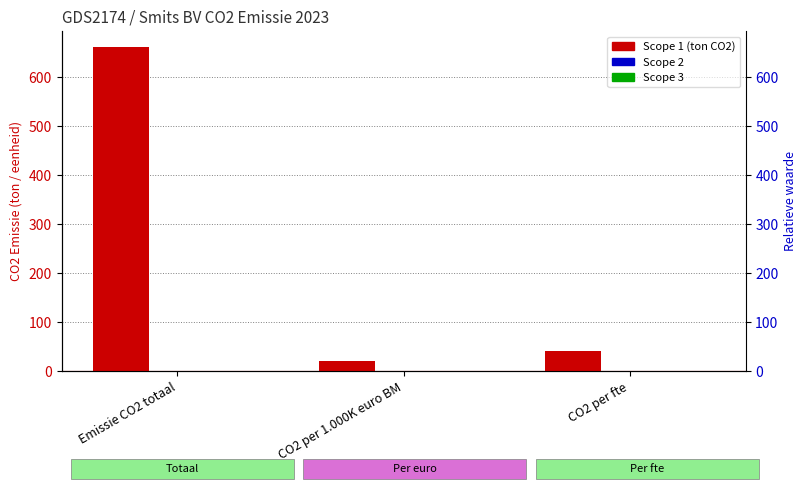

Reading left to right, transcribe all the data shown in this chart.

Scope 1: 661.3	21.3	41.3
Scope 2: 0.0	0.0	0.0
Scope 3: 0.0	0.0	0.0